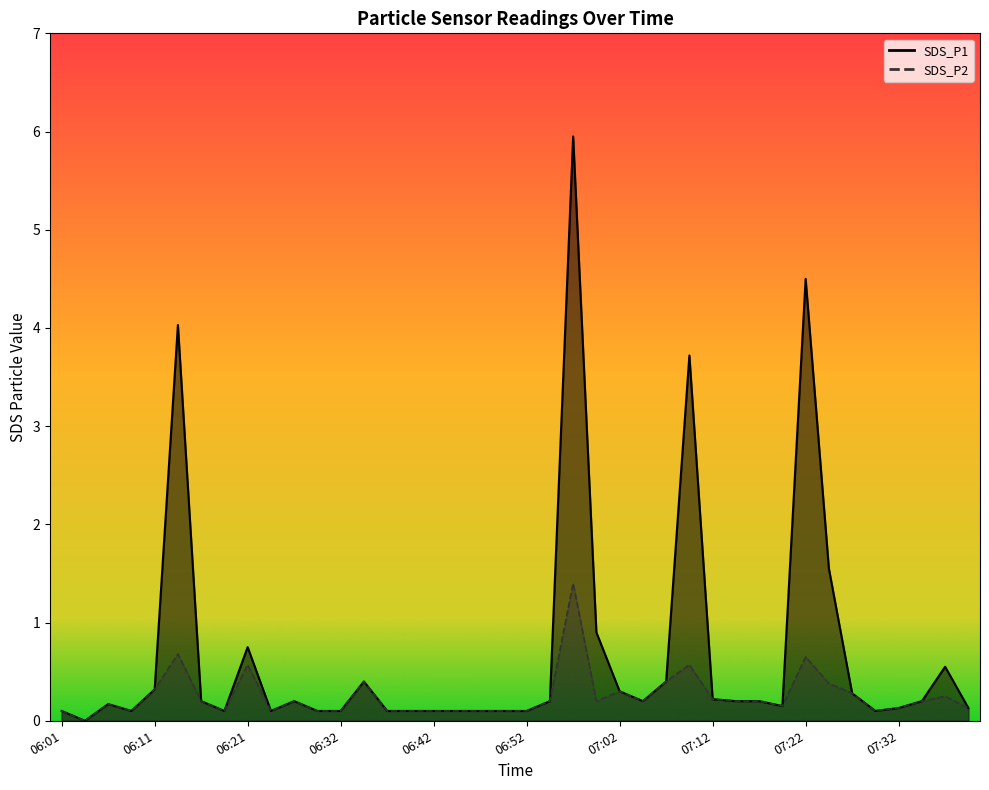

How many positive values does the SDS_P1 series have?

39